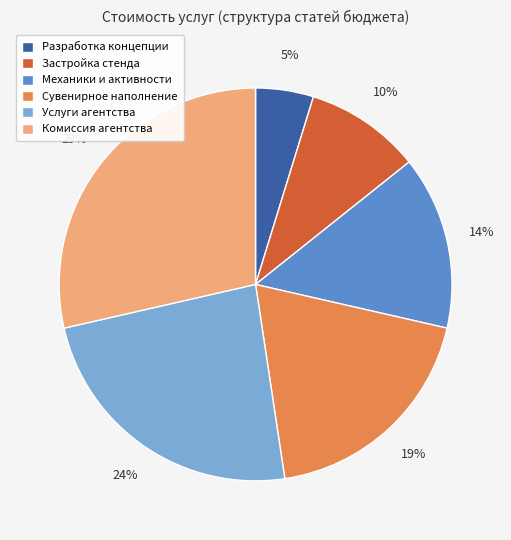

How many segments does this pie chart have?

6